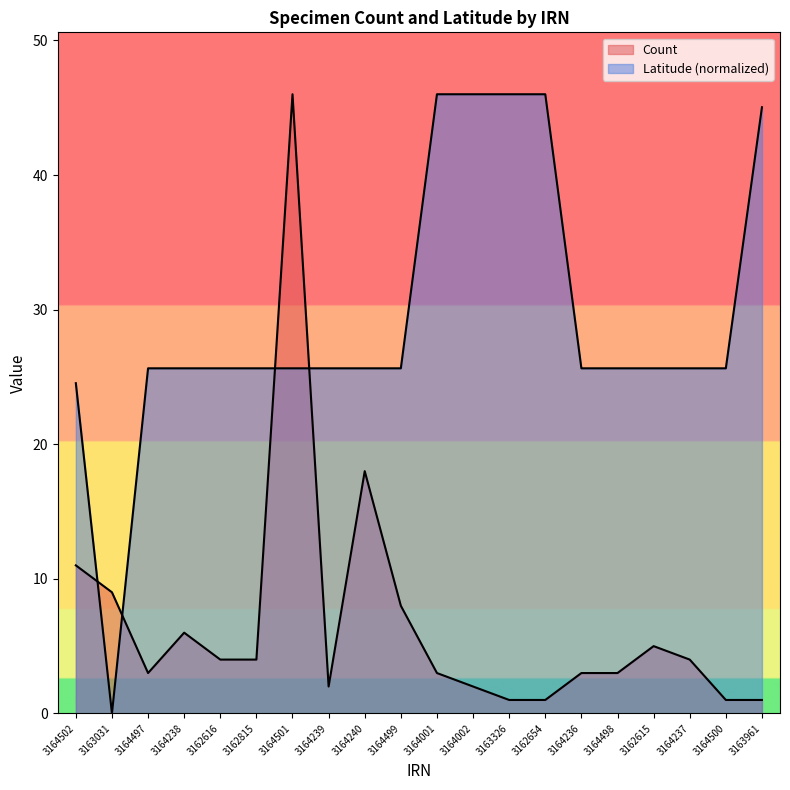

What is the label of the 6th point from the left?

3162815